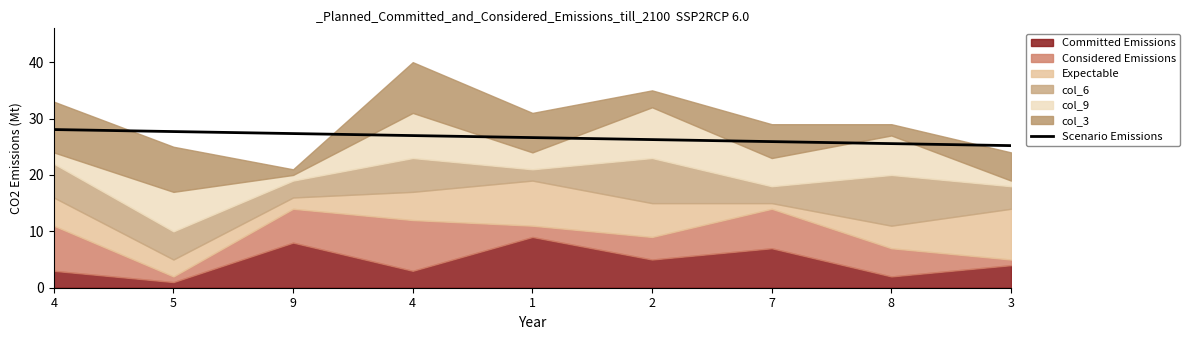

Count the number of values greater than 26.

6